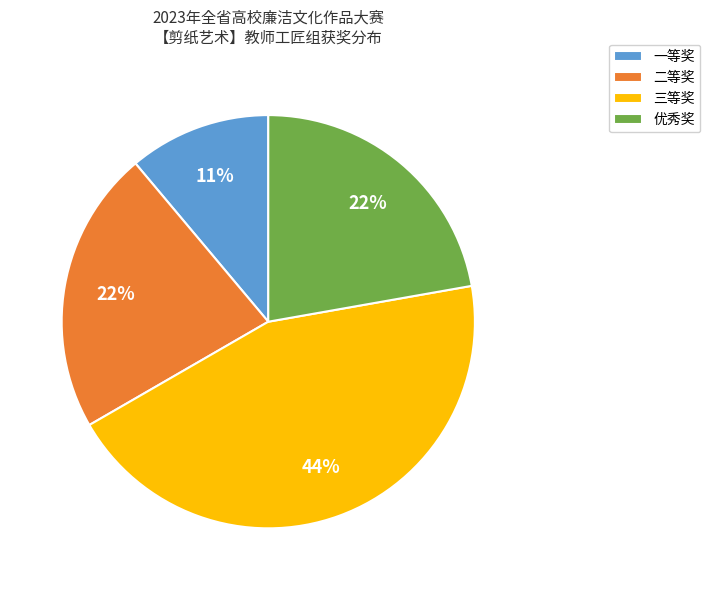

Which slice is the smallest?

一等奖